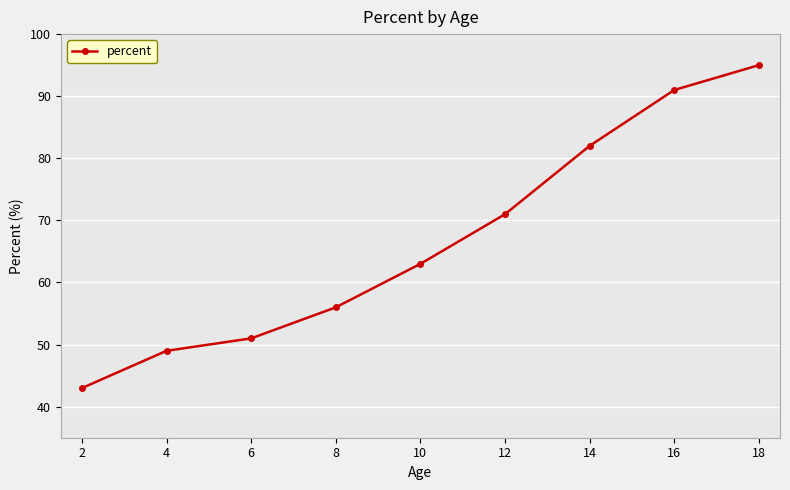

What is the maximum value shown in the chart?

95